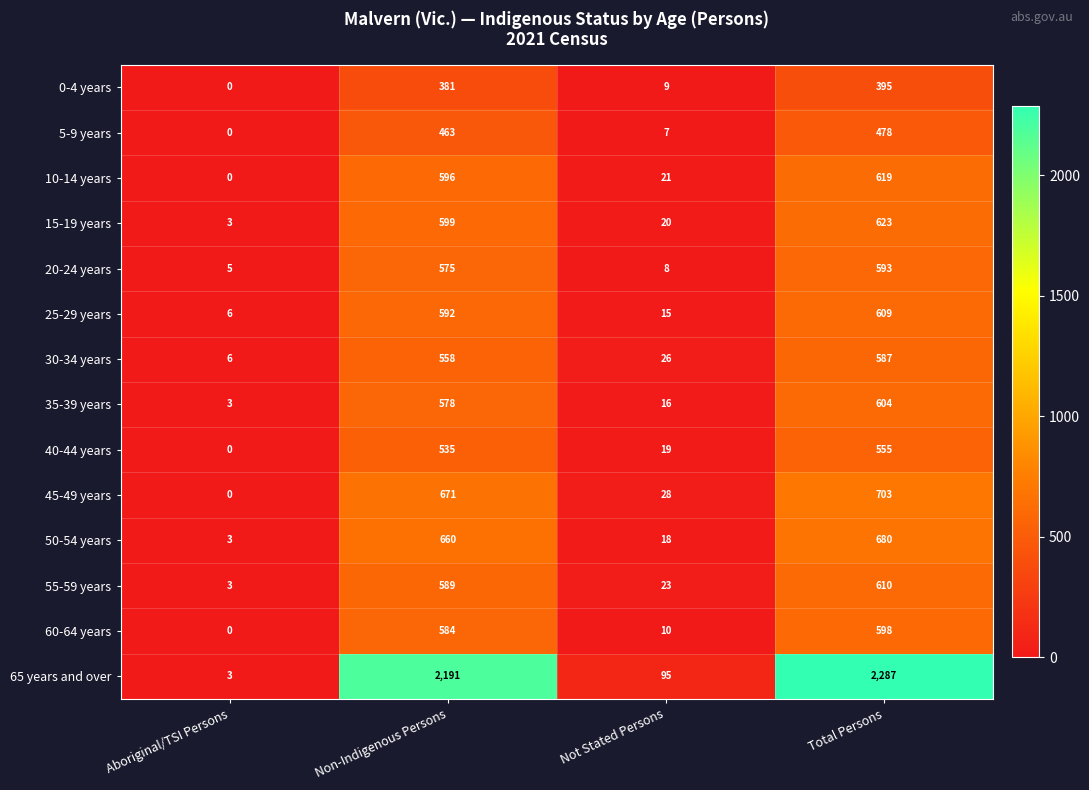

What is the average value of the 30-34 years series?

294